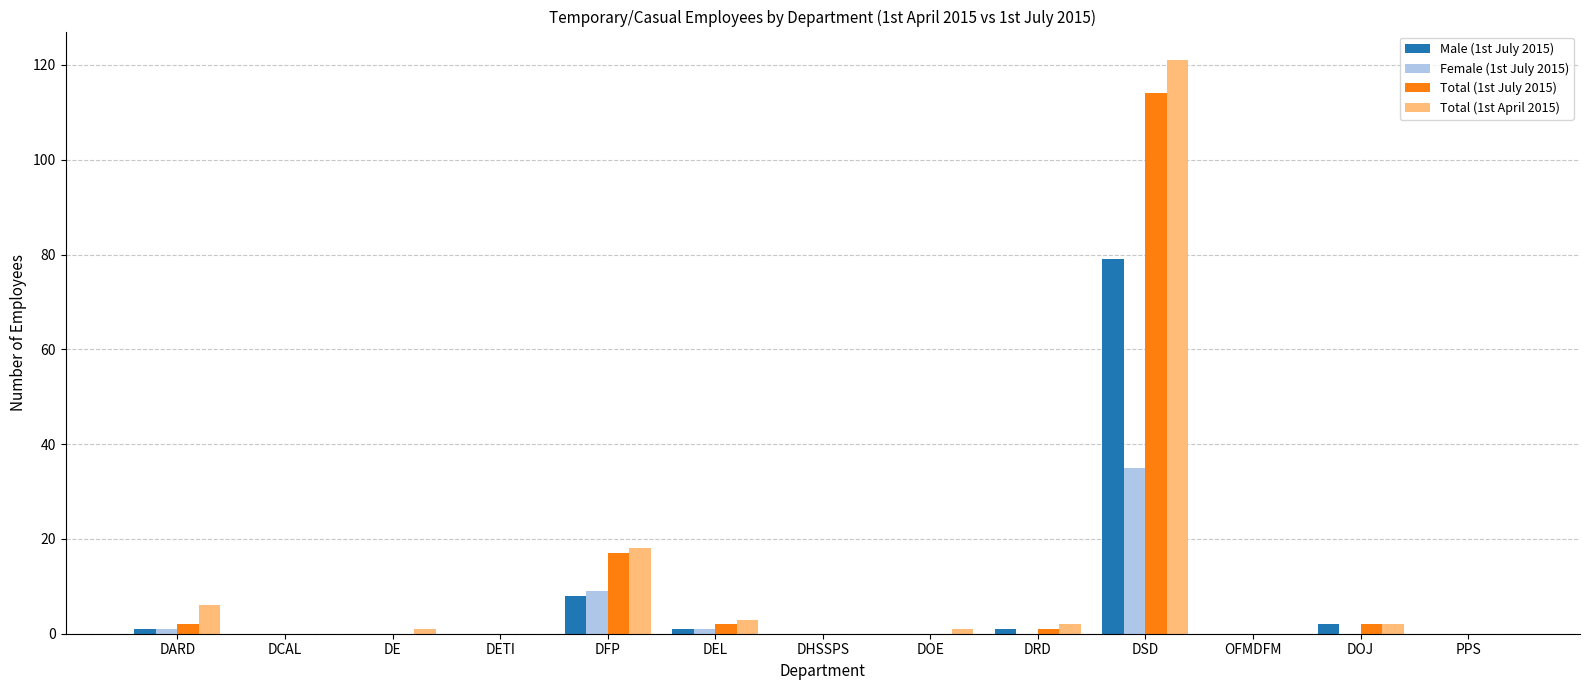

Is the value of Total (1st July 2015) at DFP greater than the value of Male (1st July 2015) at DSD?

No